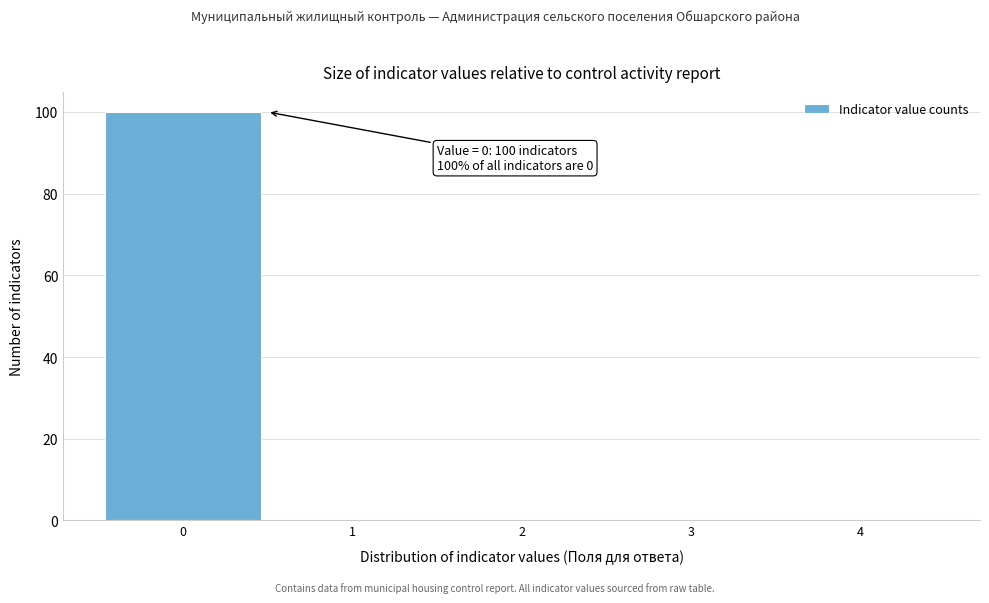

Over which range of the x-axis is the bar tallest?

-0.5 to 0.5